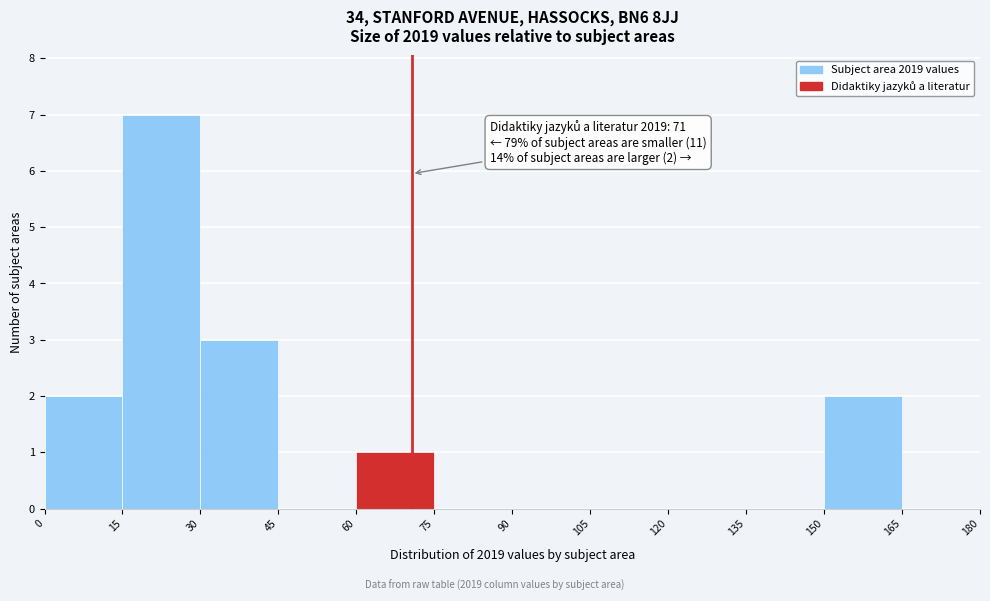

Which range on the x-axis has the tallest bar?

15 to 30